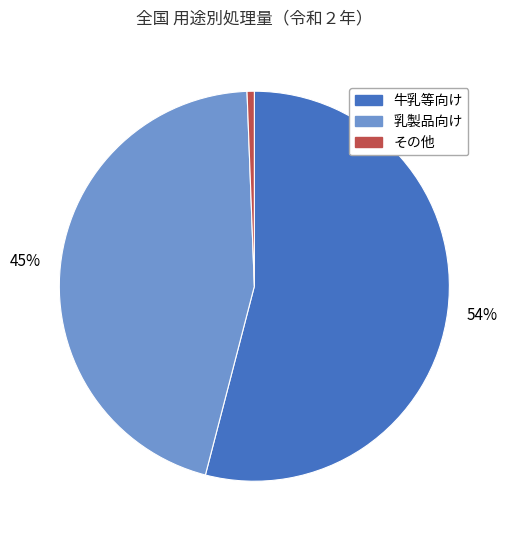

To the nearest percent, what is the combined percentage of 乳製品向け and 牛乳等向け?

99%